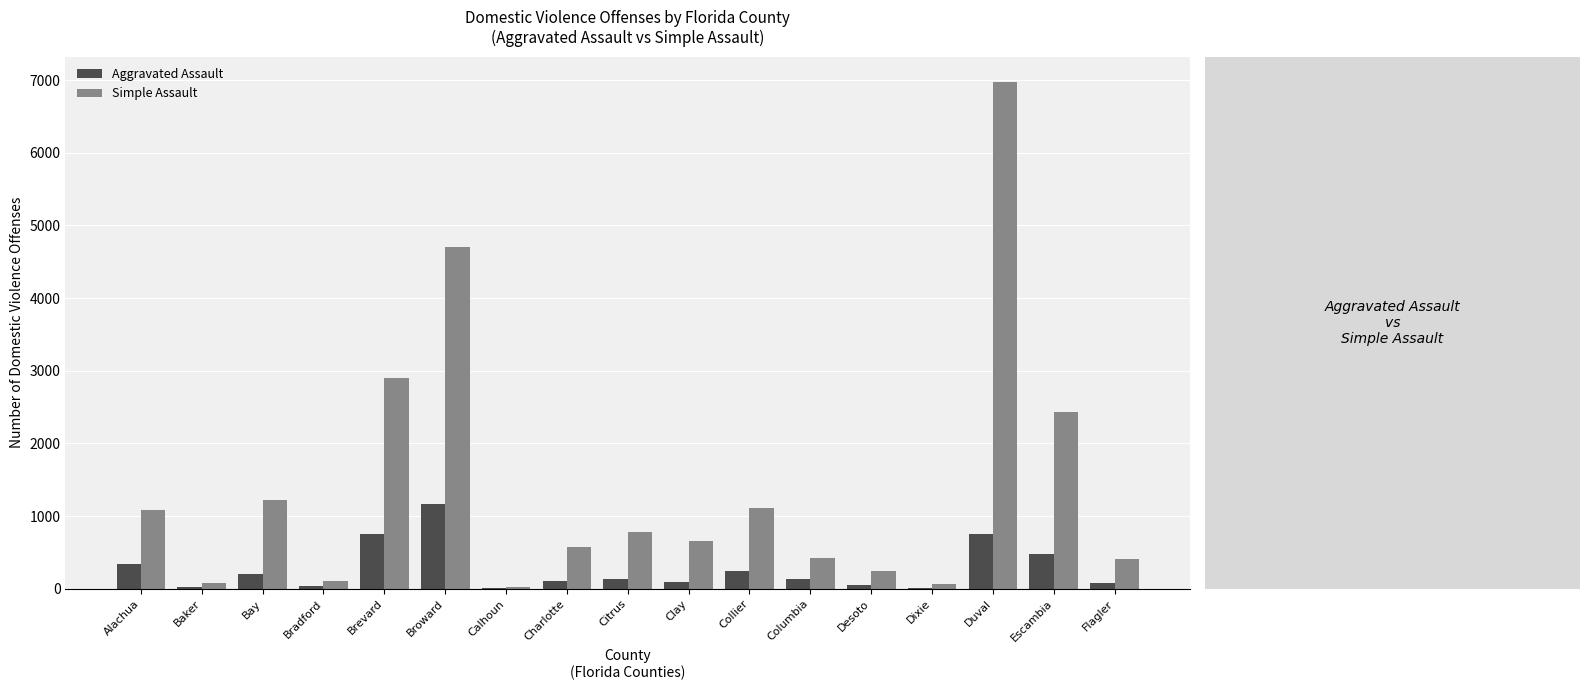

What is the total value across all series at Collier?

1355